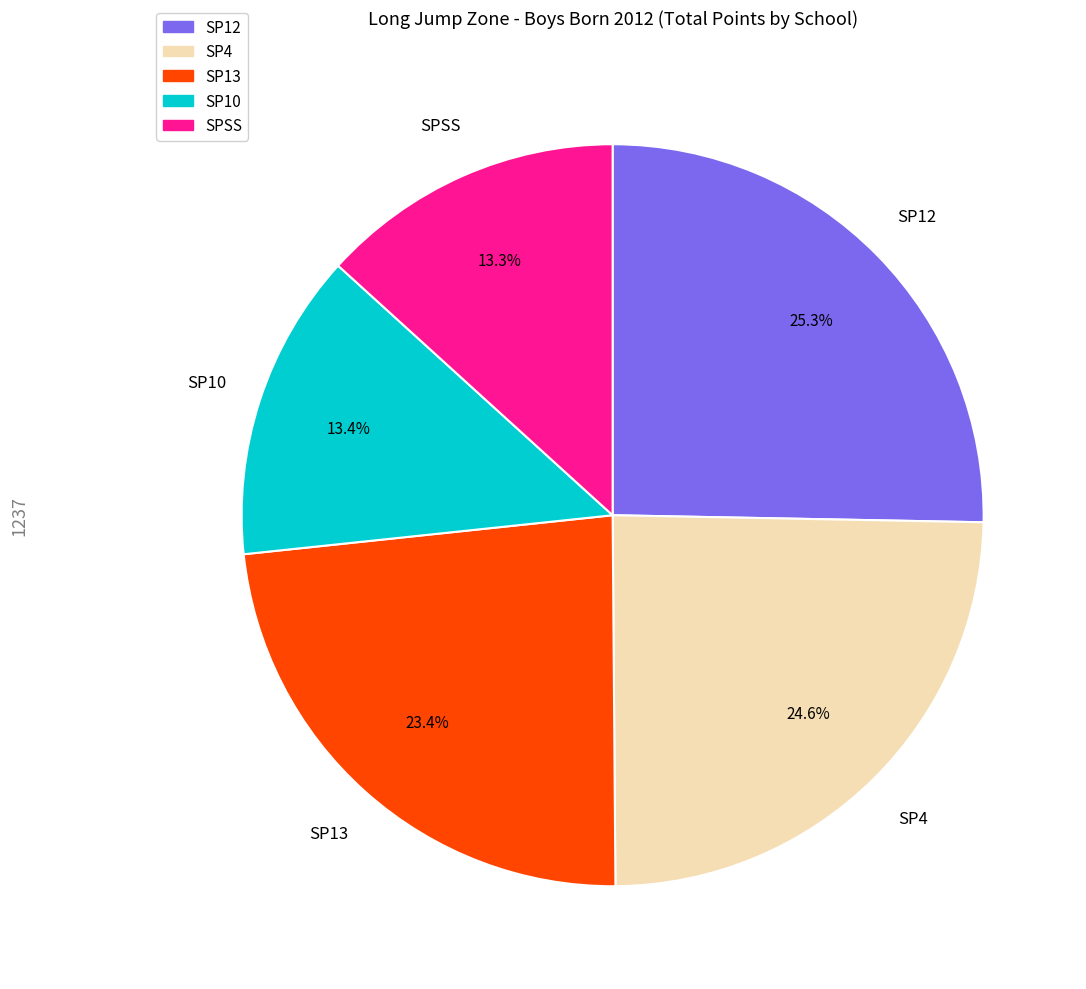

What percentage do SP13 and SP12 together represent?

48.7%